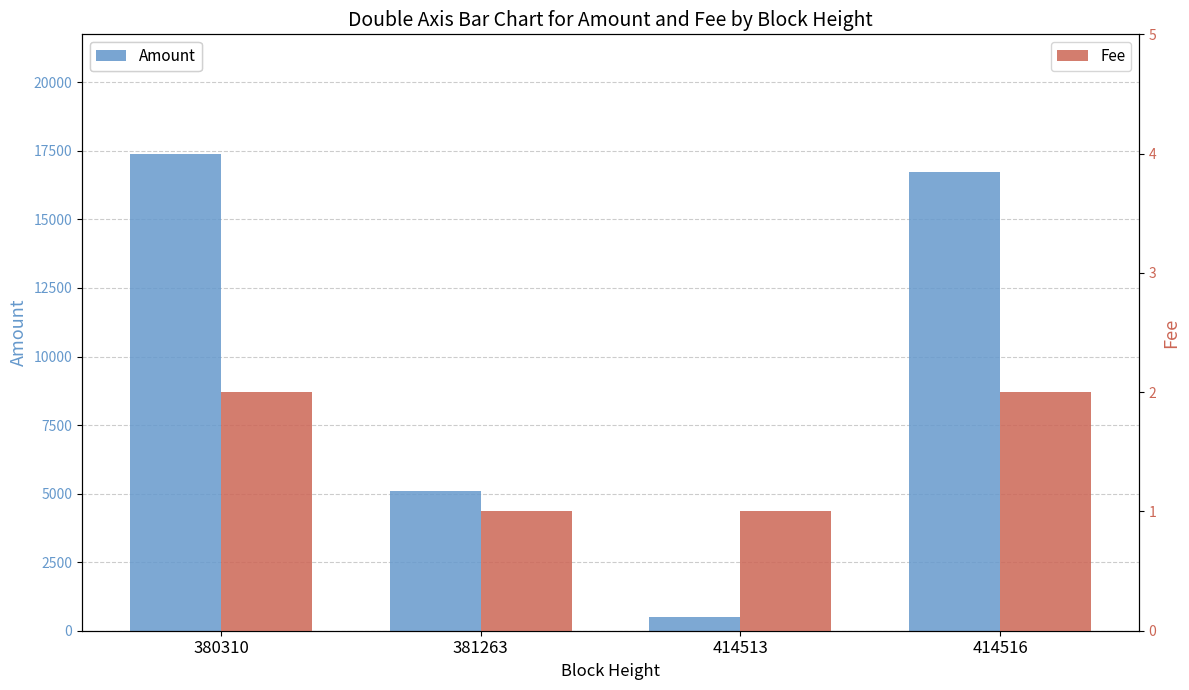

At how many categories does at least one series exceed 12647?

2